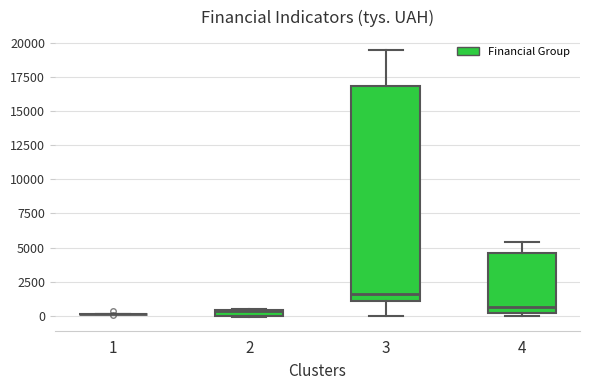

Comparing the boxes themselves (not the whiskers), which one is the tallest?

3